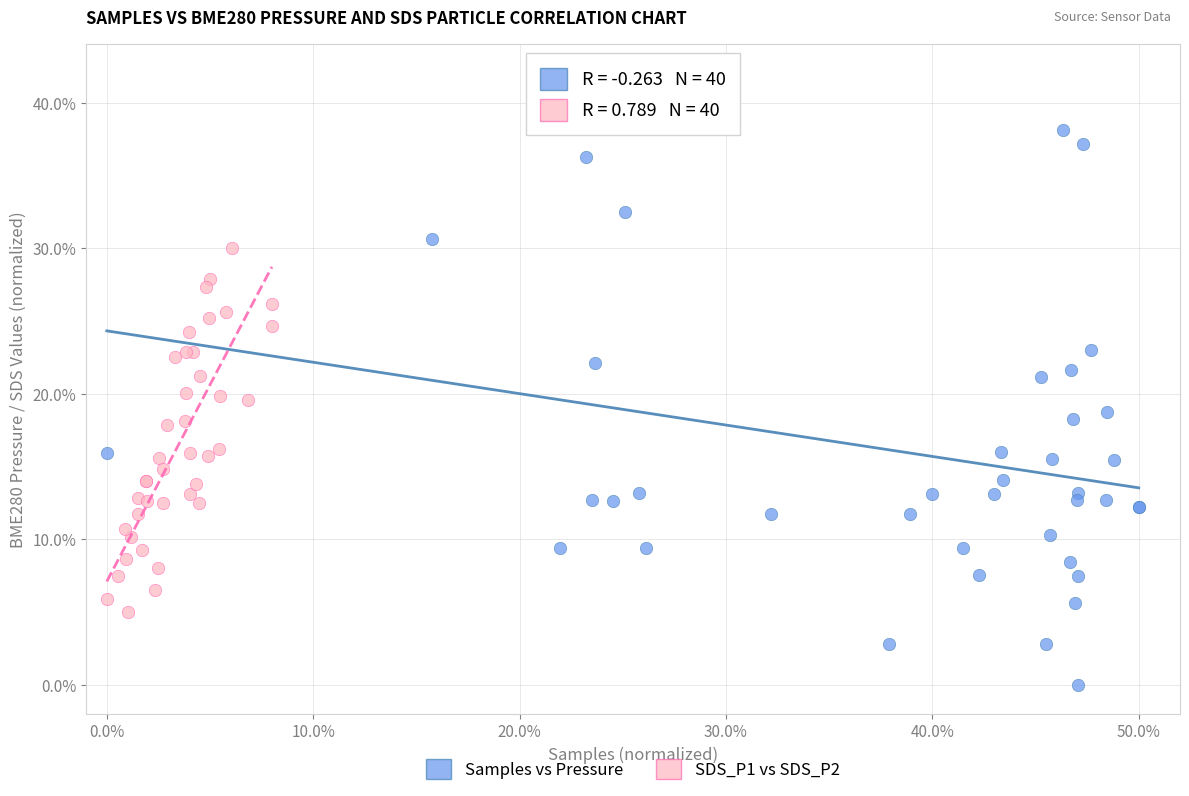

Which series reaches the maximum Y coordinate?

Samples vs Pressure